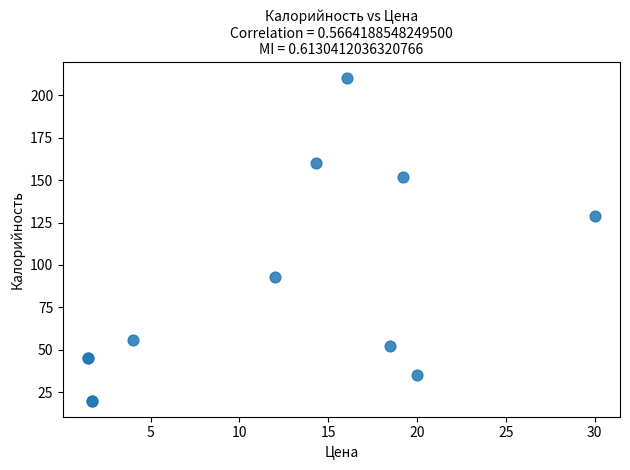

What Y value in the scatter plot is closest to 115?

129